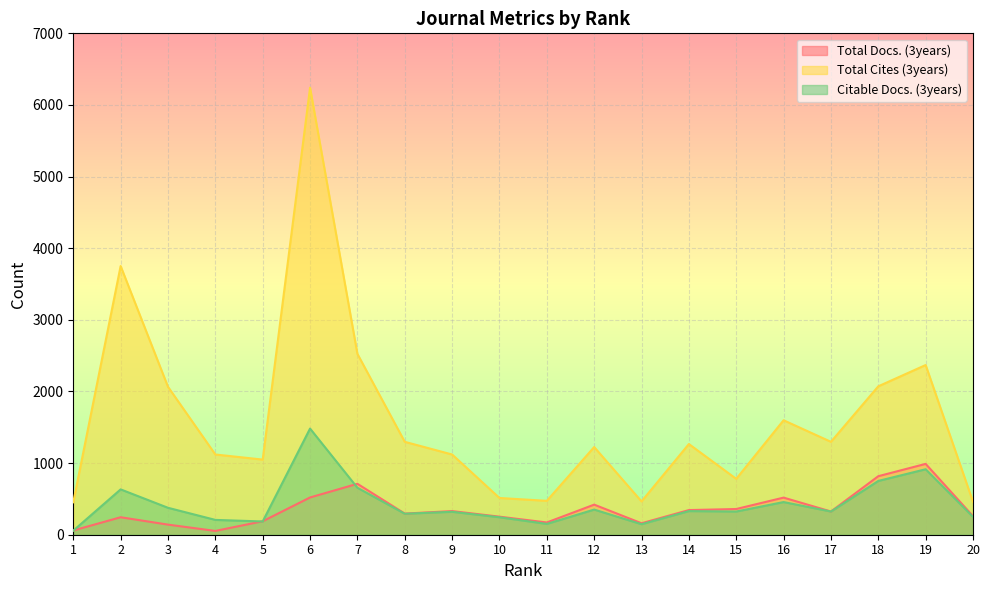

What is the value of the Citable Docs. (3years) point at the 11th from the left?

151